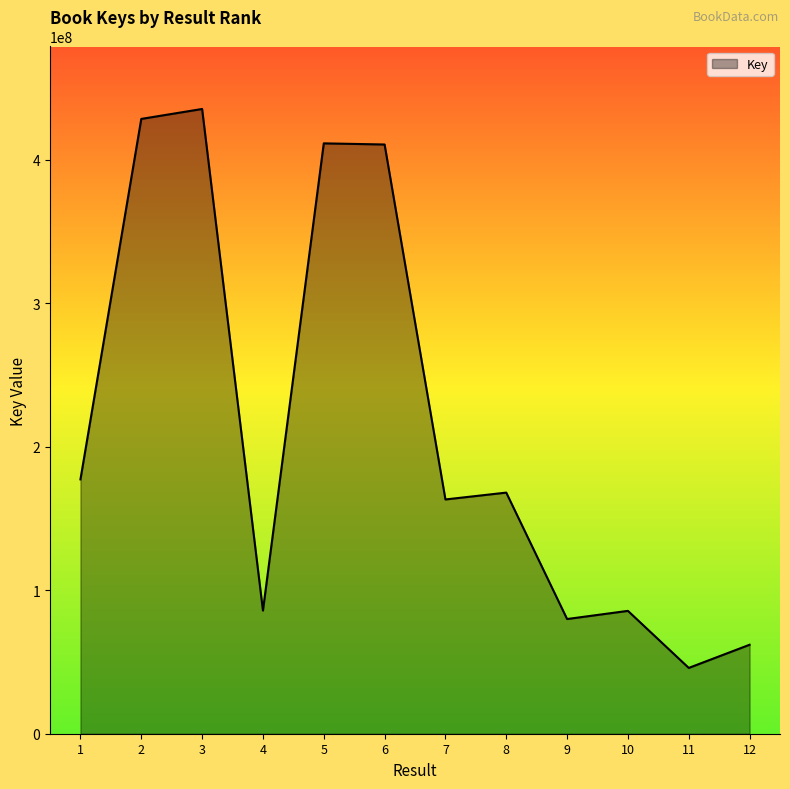

Which label corresponds to the largest value in the chart?

3